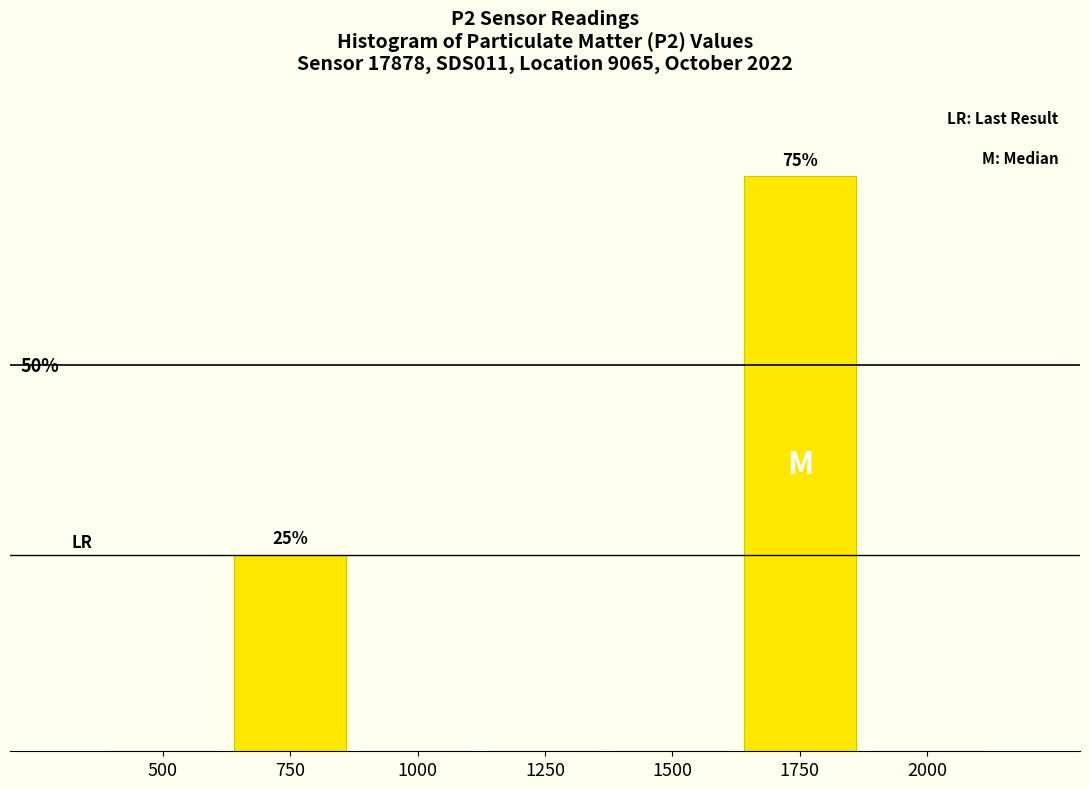

Are the bars horizontal?

No